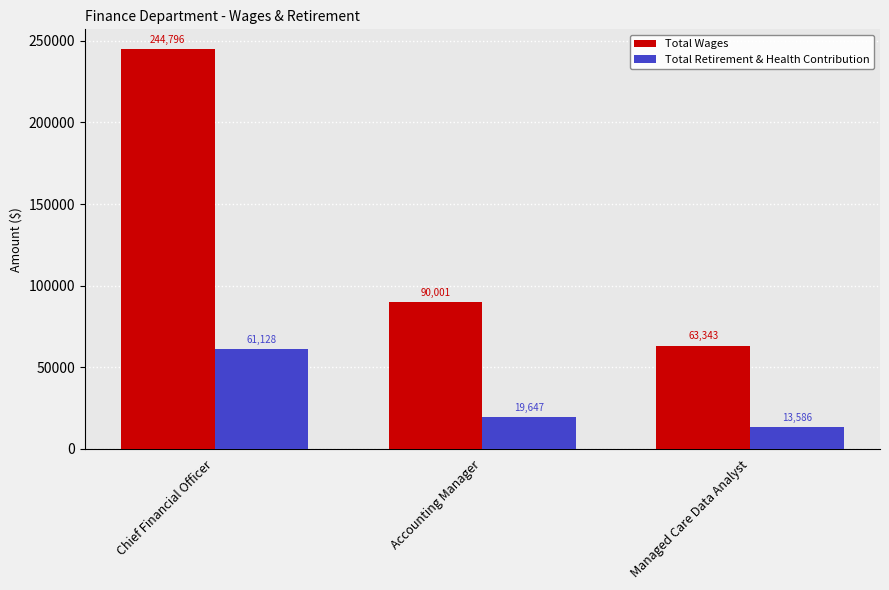

What is the smallest value displayed?

13586